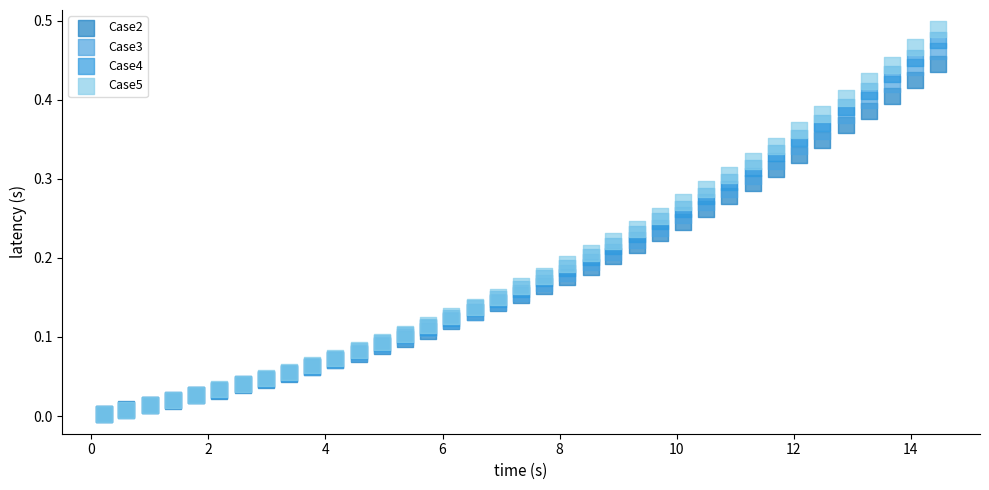

What are all the series names shown in the legend?

Case2, Case3, Case4, Case5